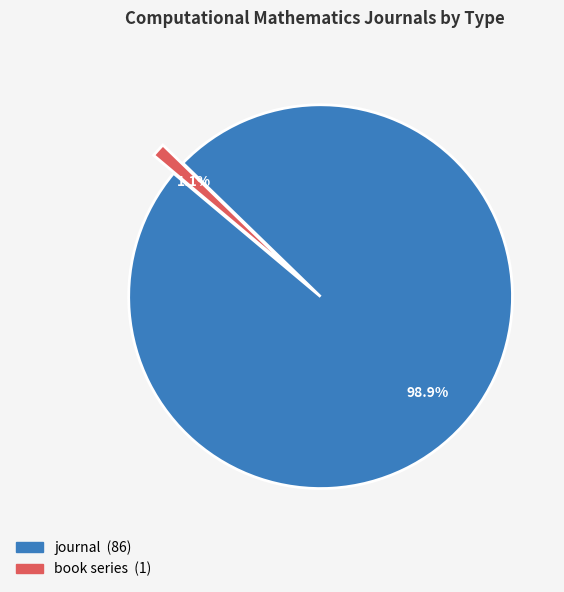

What is the smallest slice in the pie chart?

book series